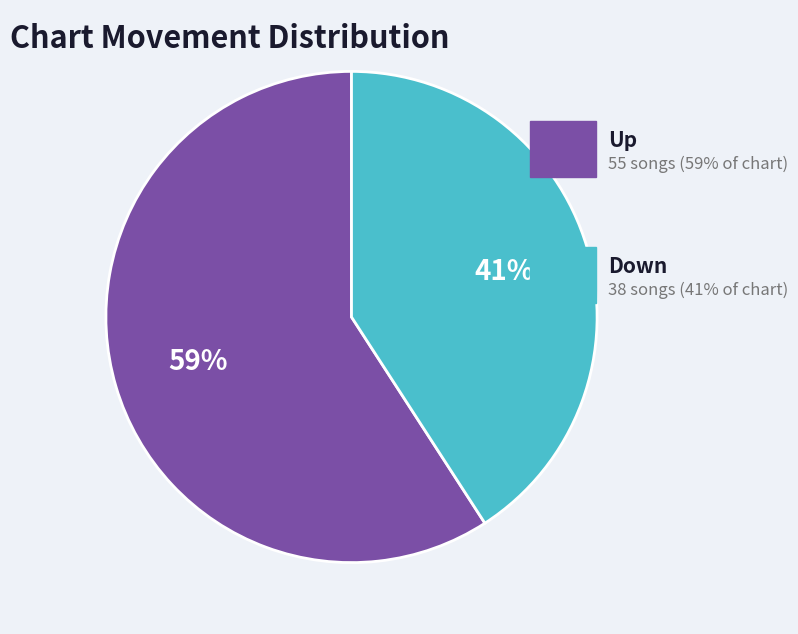

Does any single category account for the majority?

Yes